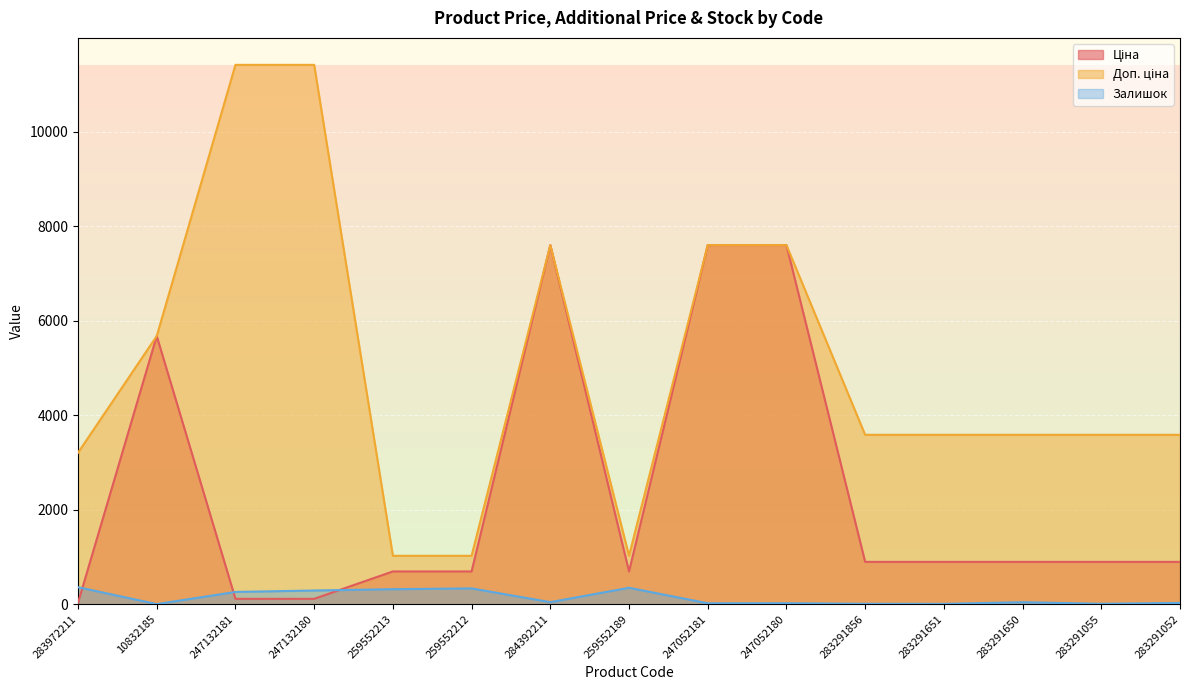

Reading right to left, list all the values displayed in this chart.

Ціна: 895.9	895.9	895.9	895.9	895.9	7596.5	7596.5	693.7	7596.5	693.7	693.7	114.1	114.1	5673.8	32.0
Доп. ціна: 3583.6	3583.6	3583.6	3583.6	3583.6	7596.5	7596.5	1024.6	7596.5	1024.6	1024.6	11410.0	11410.0	5673.8	3205.0
Залишок: 27.0	9.0	43.0	7.0	9.0	21.0	20.0	348.0	44.0	335.0	318.0	290.0	260.0	3.0	360.0